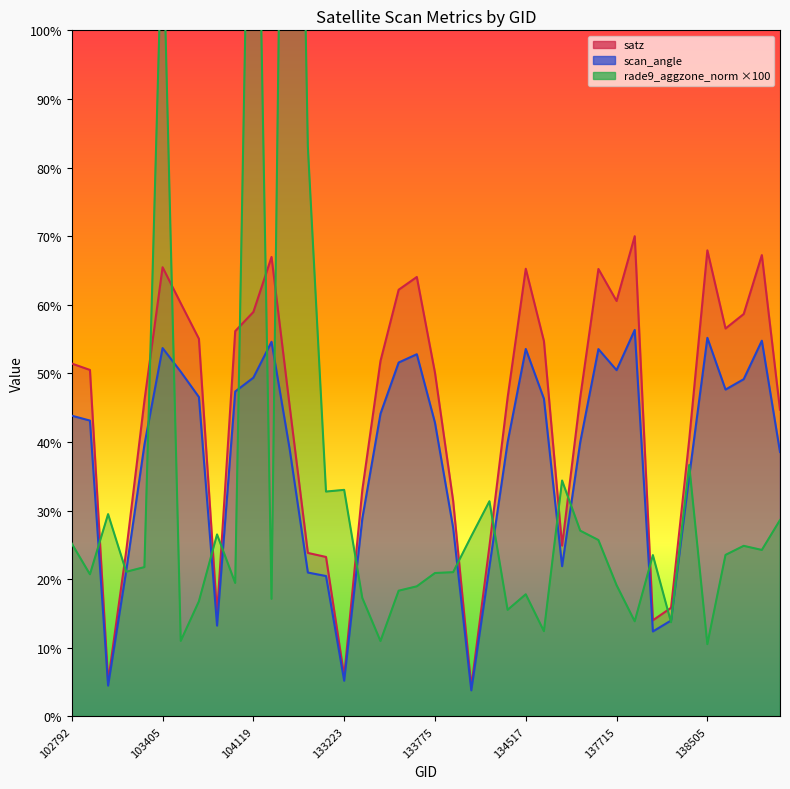

Which series has the widest spread of values?

rade9_aggzone_norm